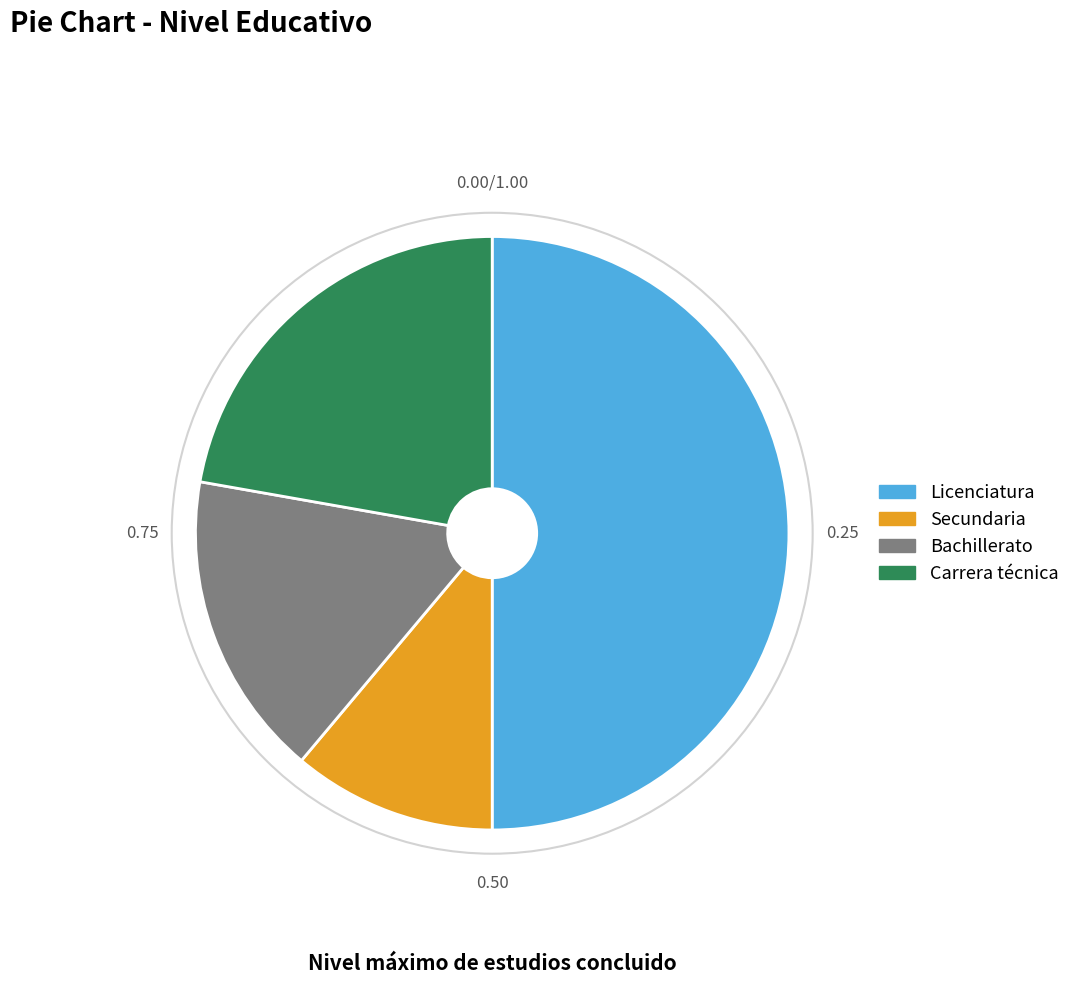

Does Carrera técnica represent more than half of the total?

No